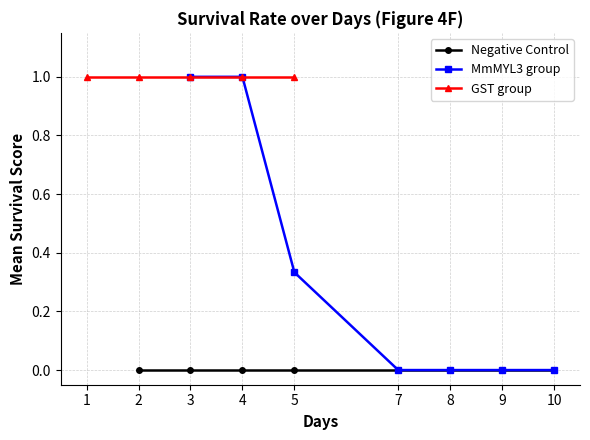

What are all the series names shown in the legend?

Negative Control, MmMYL3 group, GST group